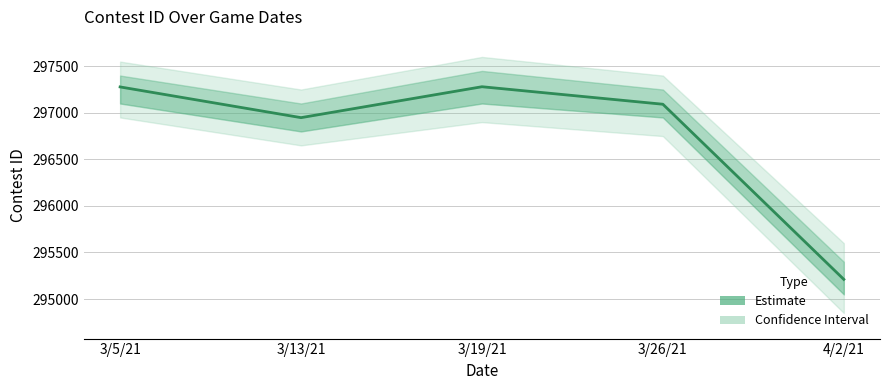

What is the value of the 1st point from the left?

297278